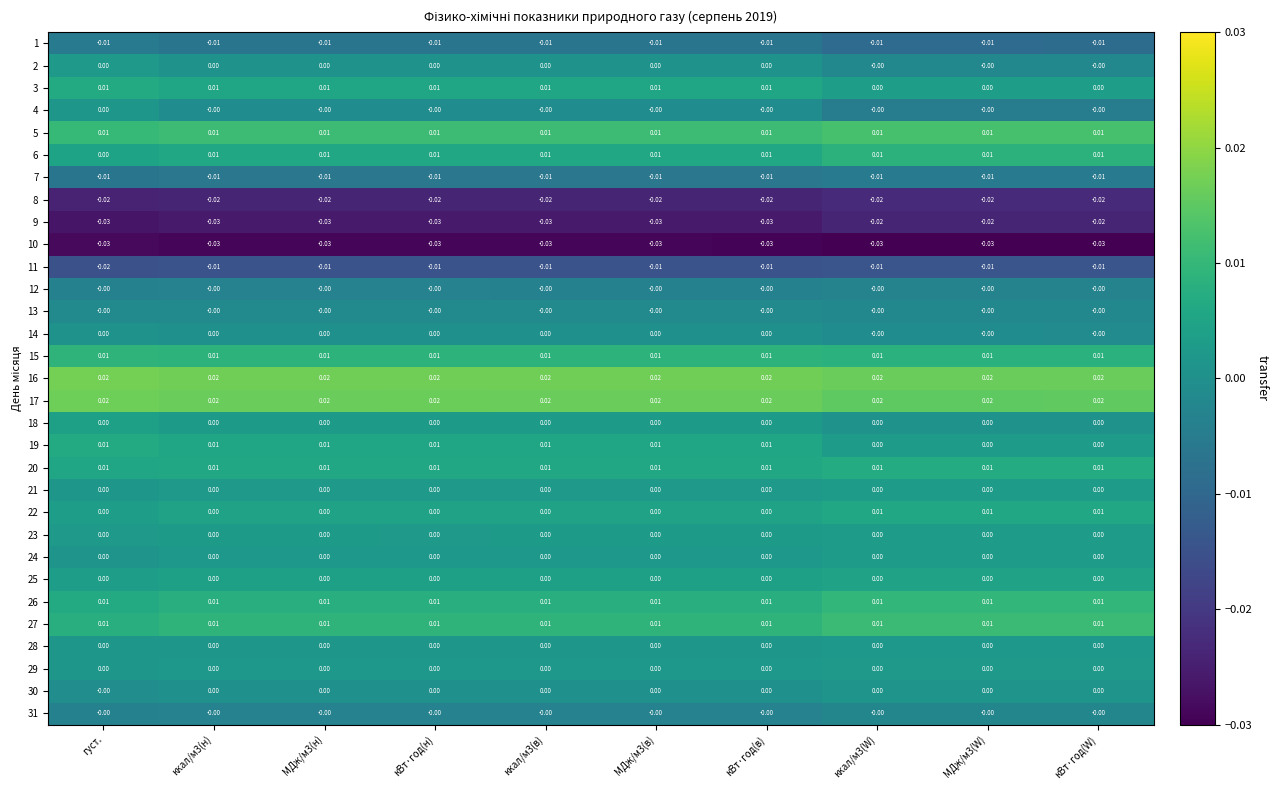

Is the value of 11 at ккал/м3(н) greater than the value of 28 at ккал/м3(н)?

No